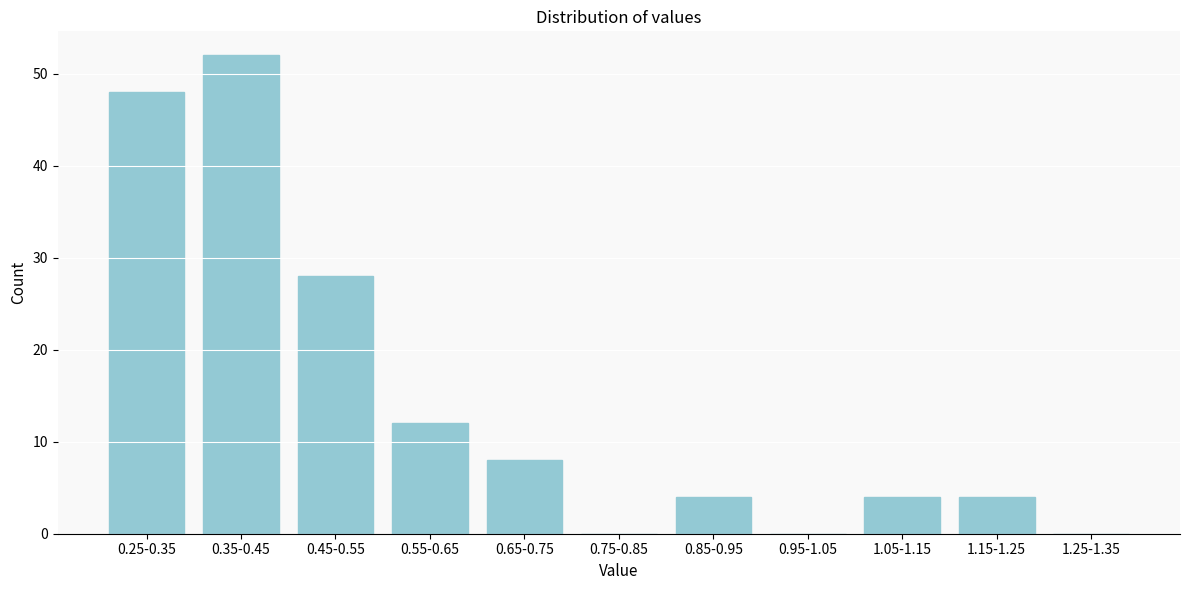

Reading left to right, list all the values displayed in this chart.

0.25-0.35=48	0.35-0.45=52	0.45-0.55=28	0.55-0.65=12	0.65-0.75=8	0.75-0.85=0	0.85-0.95=4	0.95-1.05=0	1.05-1.15=4	1.15-1.25=4	1.25-1.35=0